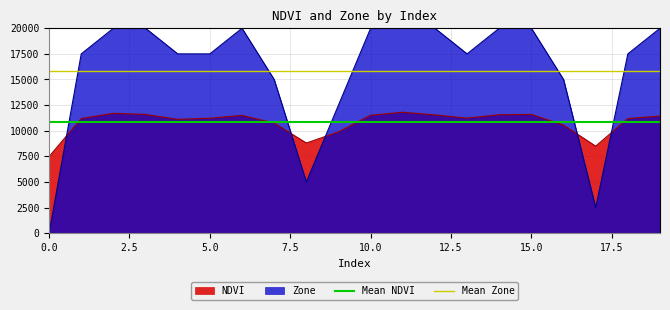

What is the maximum value for Zone?

20000.0